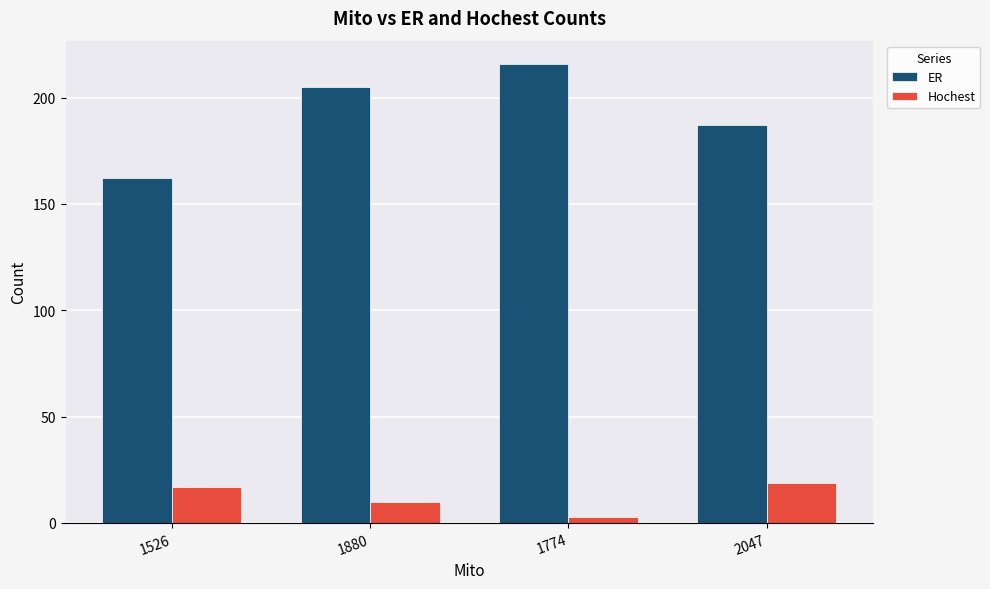

What is the sum of all Hochest values?

49